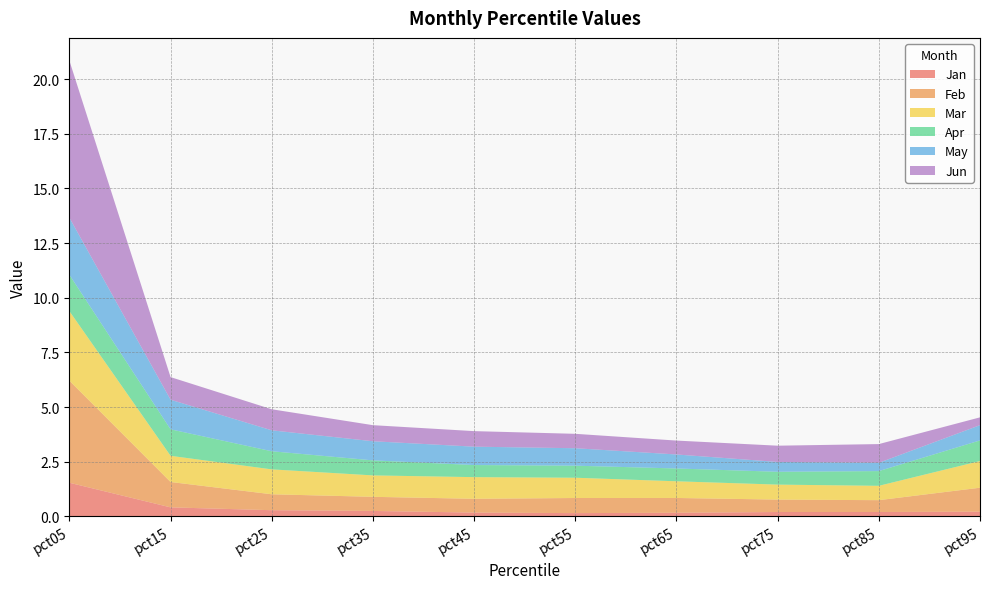

Reading right to left, list all the values displayed in this chart.

Jan: 0.2	0.2	0.2	0.2	0.1	0.2	0.2	0.3	0.4	1.5
Feb: 1.1	0.5	0.6	0.7	0.7	0.6	0.6	0.7	1.2	4.7
Mar: 1.2	0.7	0.7	0.8	0.9	1.0	1.0	1.1	1.2	3.2
Apr: 0.9	0.7	0.6	0.6	0.6	0.6	0.7	0.8	1.2	1.7
May: 0.7	0.4	0.4	0.6	0.8	0.8	0.9	1.0	1.4	2.6
Jun: 0.4	0.9	0.7	0.6	0.7	0.7	0.7	1.0	1.0	7.2